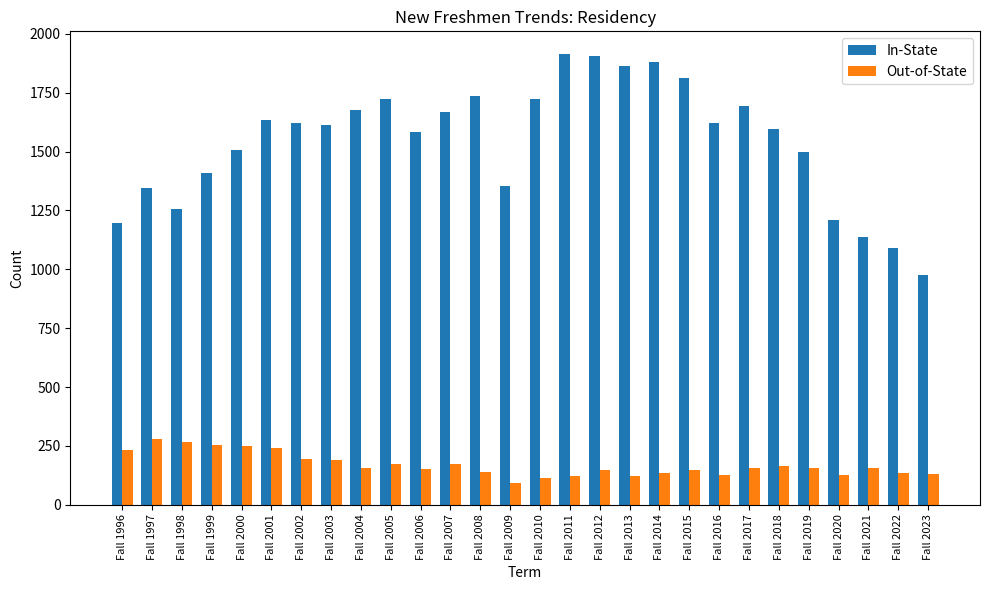

The value of Out-of-State at Fall 2005 is 173. True or false?

True